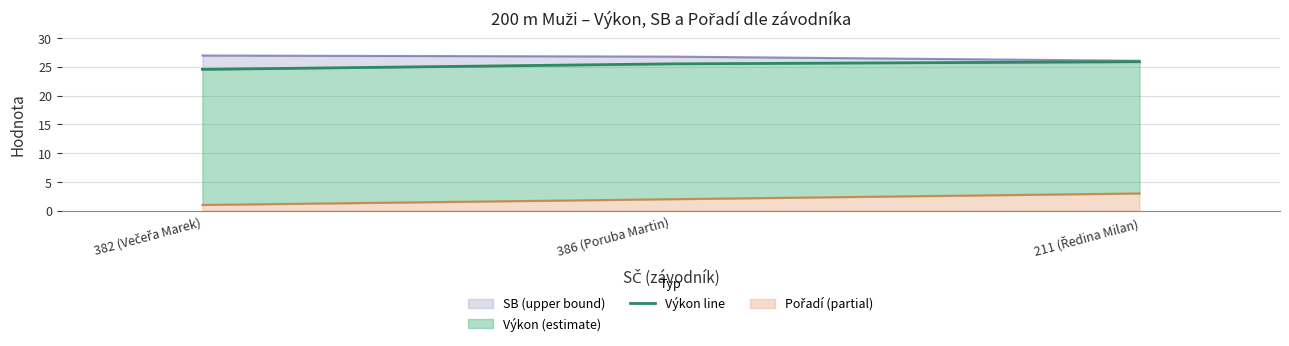

At which label does the data first exceed 25?

386 (Poruba Martin)